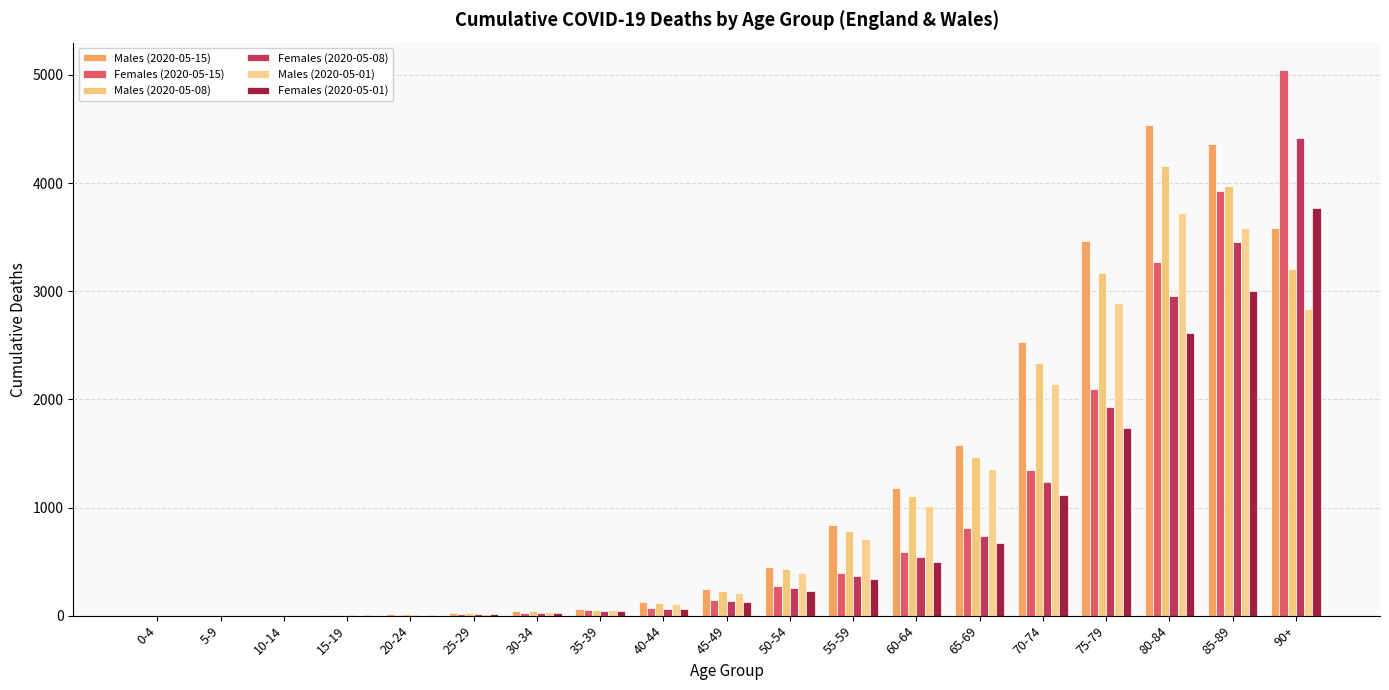

List the series in order of their peak value, lowest first.

Males (2020-05-01), Females (2020-05-01), Males (2020-05-08), Females (2020-05-08), Males (2020-05-15), Females (2020-05-15)